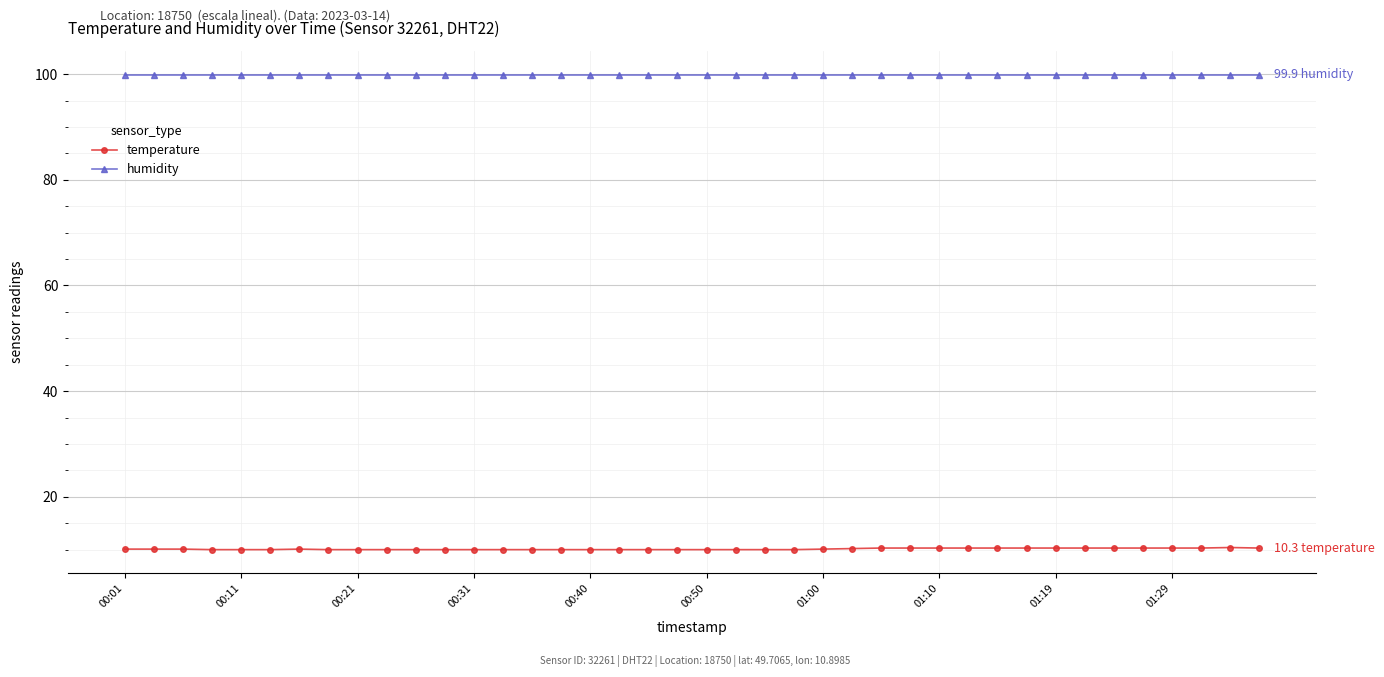

At how many categories does at least one series exceed 15?

40